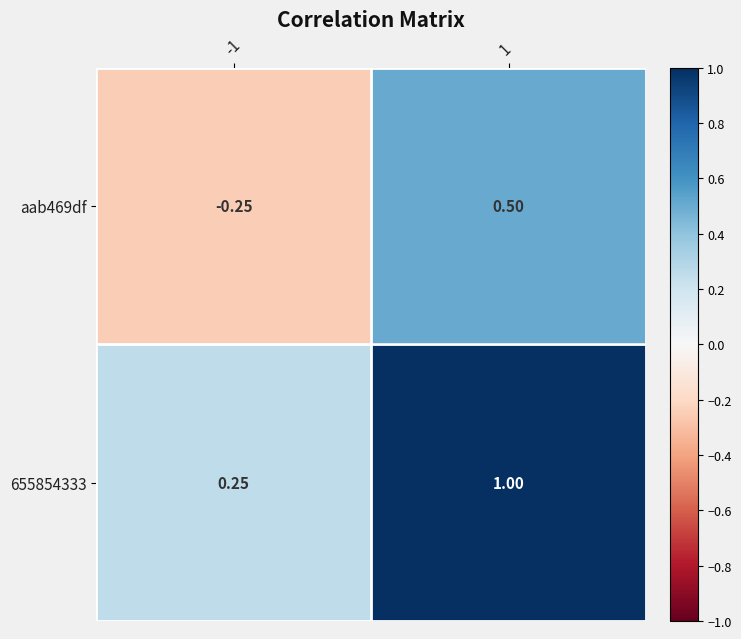

Is the value of aab469df at 1 greater than the value of 655854333 at 1?

No